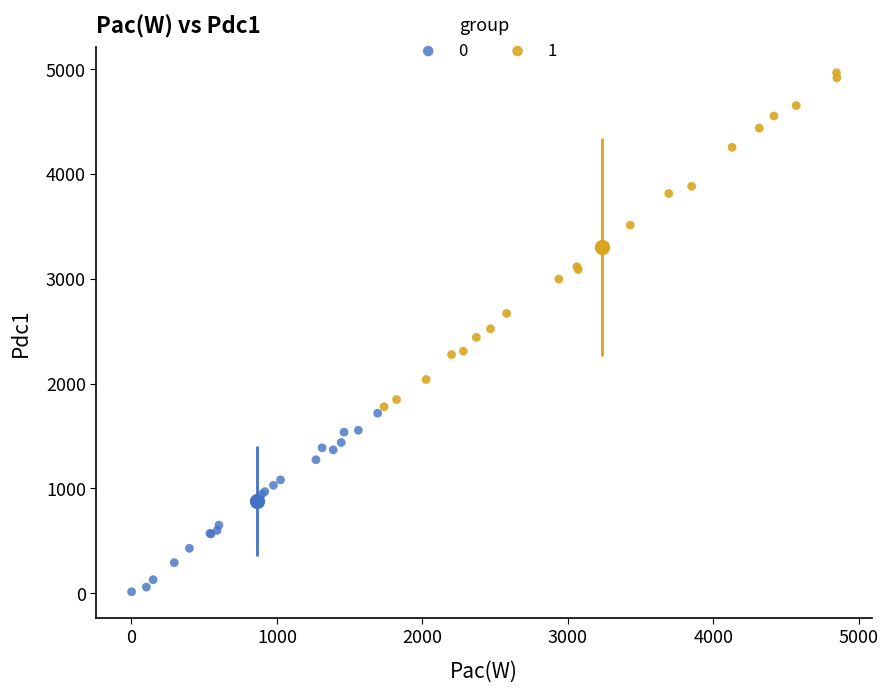

What are all the series names shown in the legend?

0, 1